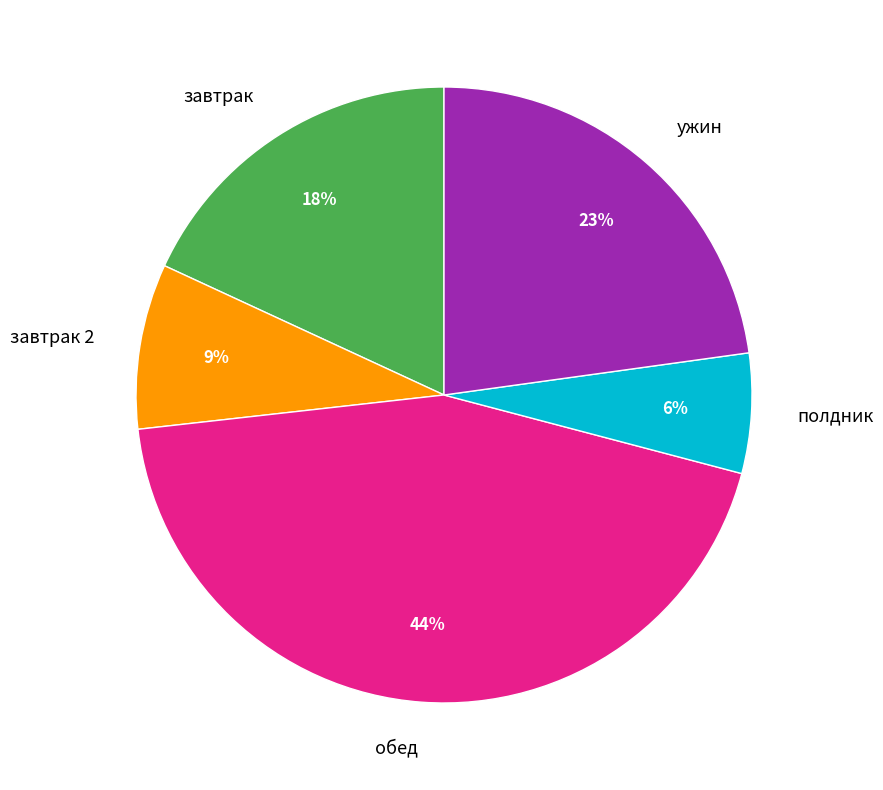

Do ужин and завтрак together represent more than half of the pie?

No